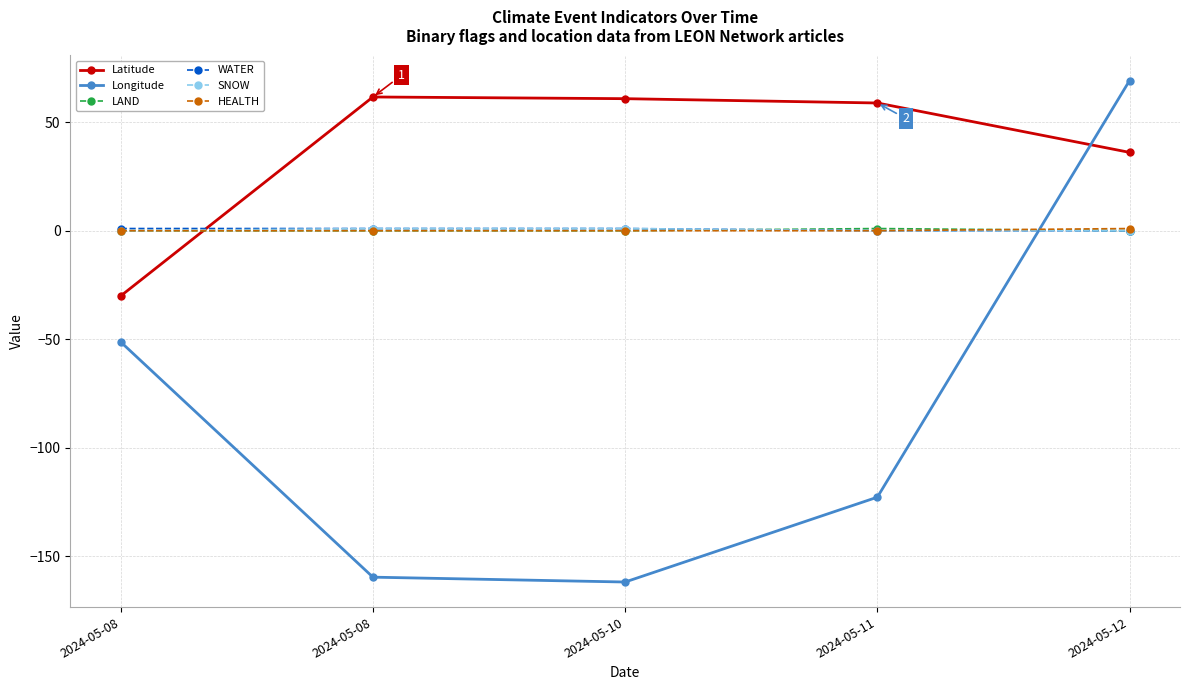

Count the WATER values in the range 0 to 1.

5